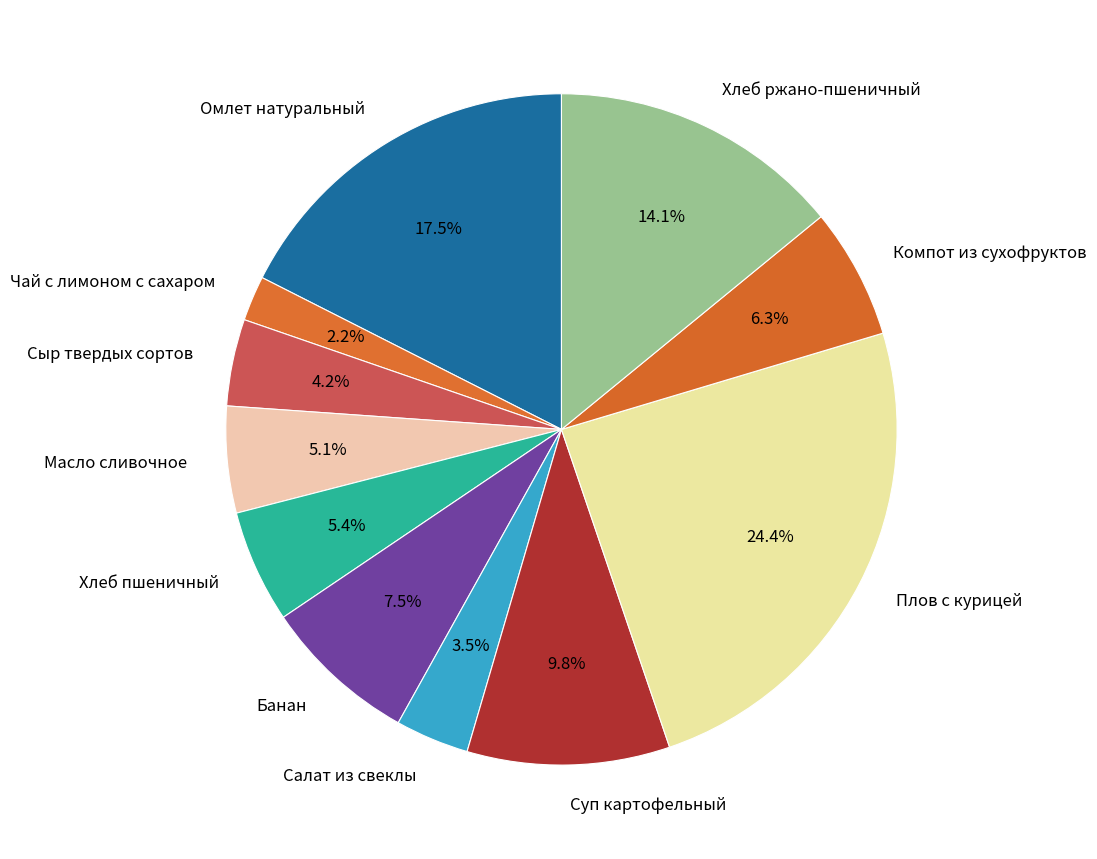

Is there any slice that represents more than half of the pie?

No